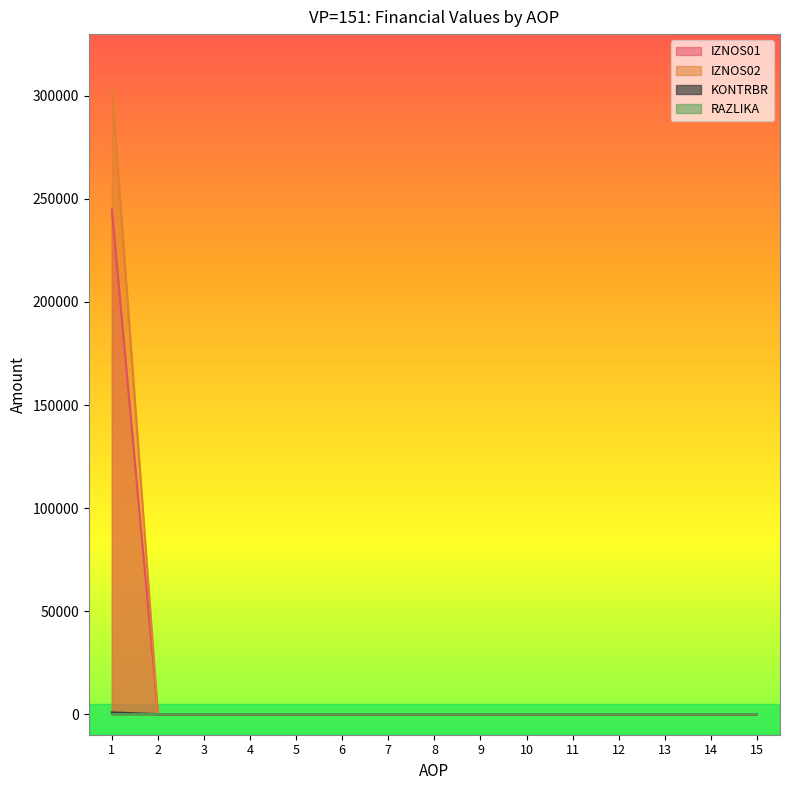

Reading left to right, transcribe all the data shown in this chart.

IZNOS01: 1=244889.8	2=0.0	3=0.0	4=0.0	5=0.0	6=0.0	7=0.0	8=0.0	9=0.0	10=0.0	11=0.0	12=0.0	13=0.0	14=0.0	15=0.0
IZNOS02: 1=304714.3	2=0.0	3=0.0	4=0.0	5=0.0	6=0.0	7=0.0	8=0.0	9=0.0	10=0.0	11=0.0	12=0.0	13=0.0	14=0.0	15=0.0
KONTRBR: 1=854.3	2=0.0	3=0.0	4=0.0	5=0.0	6=0.0	7=0.0	8=0.0	9=0.0	10=0.0	11=0.0	12=0.0	13=0.0	14=0.0	15=0.0
RAZLIKA: 1=0.5	2=0.0	3=0.0	4=0.0	5=0.0	6=0.0	7=0.0	8=0.0	9=0.0	10=0.0	11=0.0	12=0.0	13=0.0	14=0.0	15=0.0